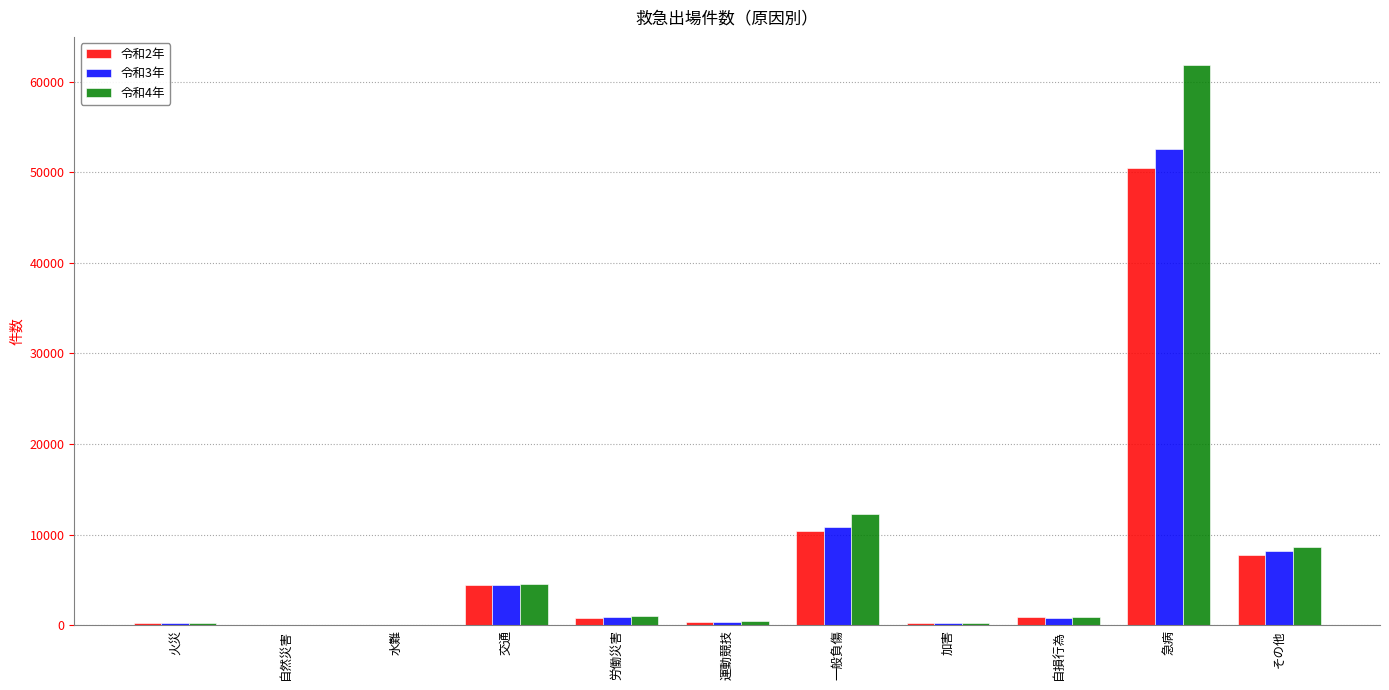

What is the greatest value displayed?

61865